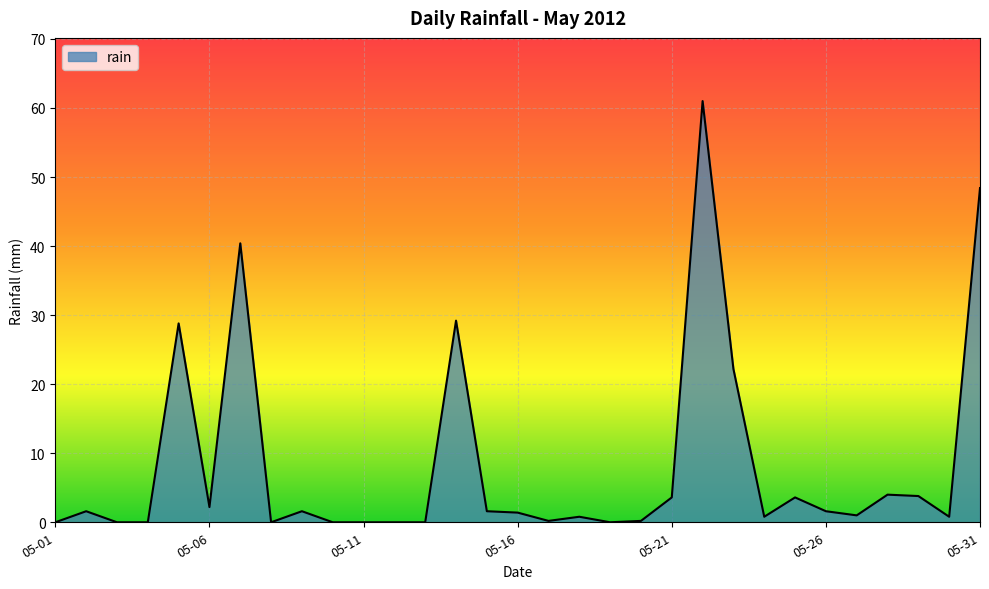

What is the difference between the maximum and minimum values?

61.0